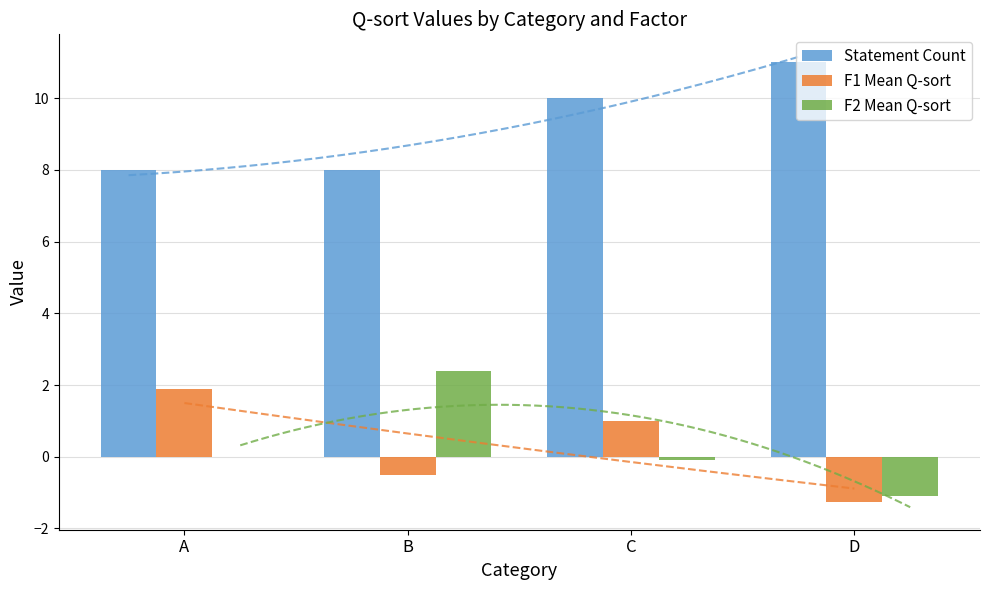

At which label does Statement Count reach its minimum?

A